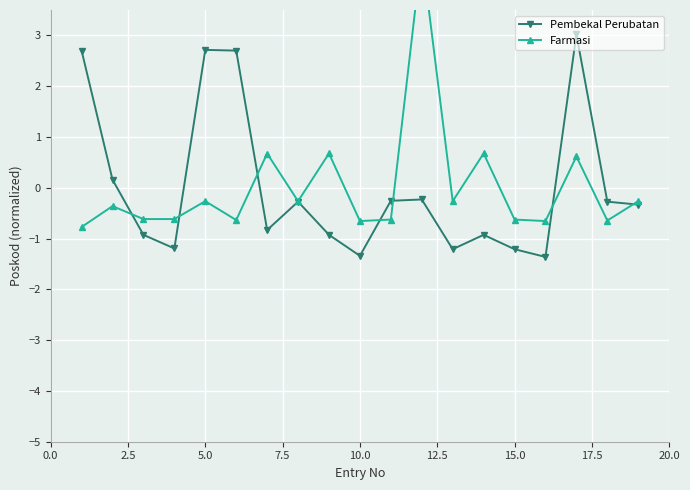

True or false: Pembekal Perubatan has more than 0 points higher than both neighbors.

True